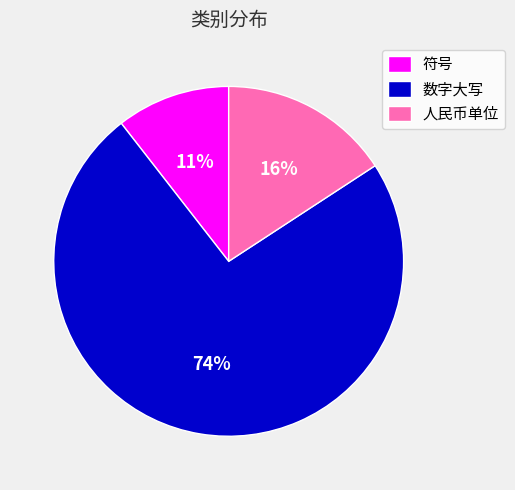

Rank the categories by value from lowest to highest.

符号, 人民币单位, 数字大写